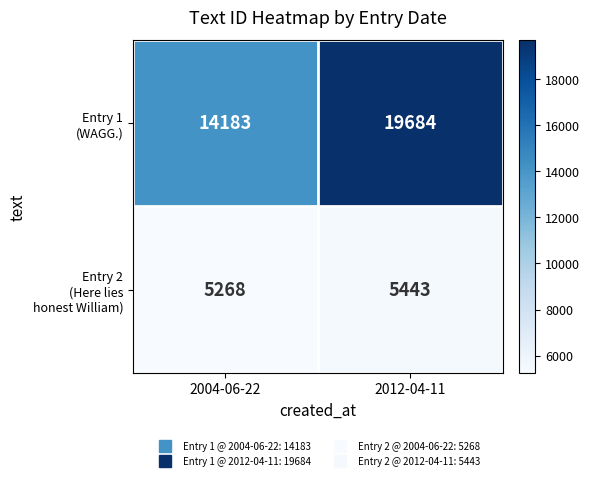

What is the greatest value displayed?

19684